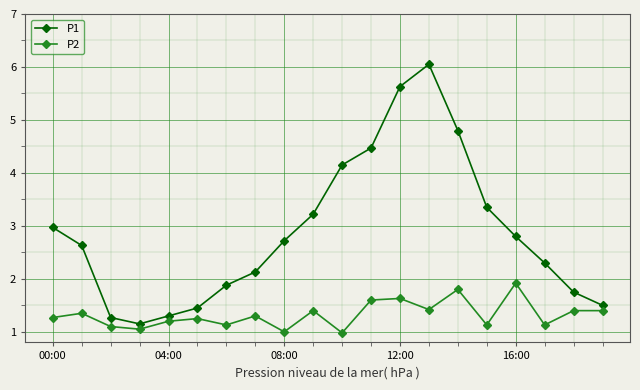

What is the value of the P1 point at the 10th from the left?

3.2